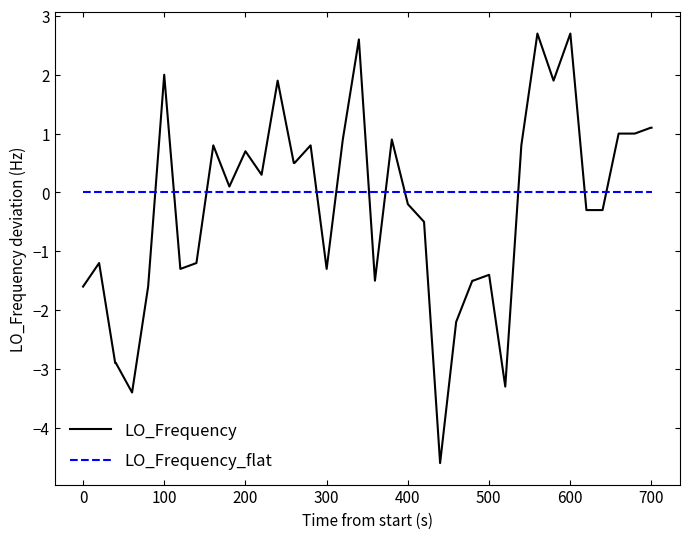

What is the minimum value shown in the chart?

-4.6